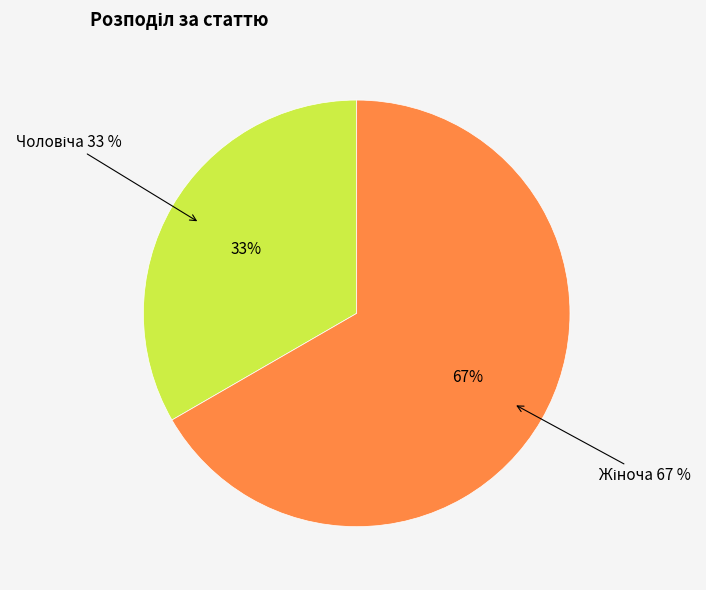

What percentage is the Чоловіча slice, to the nearest percent?

33%